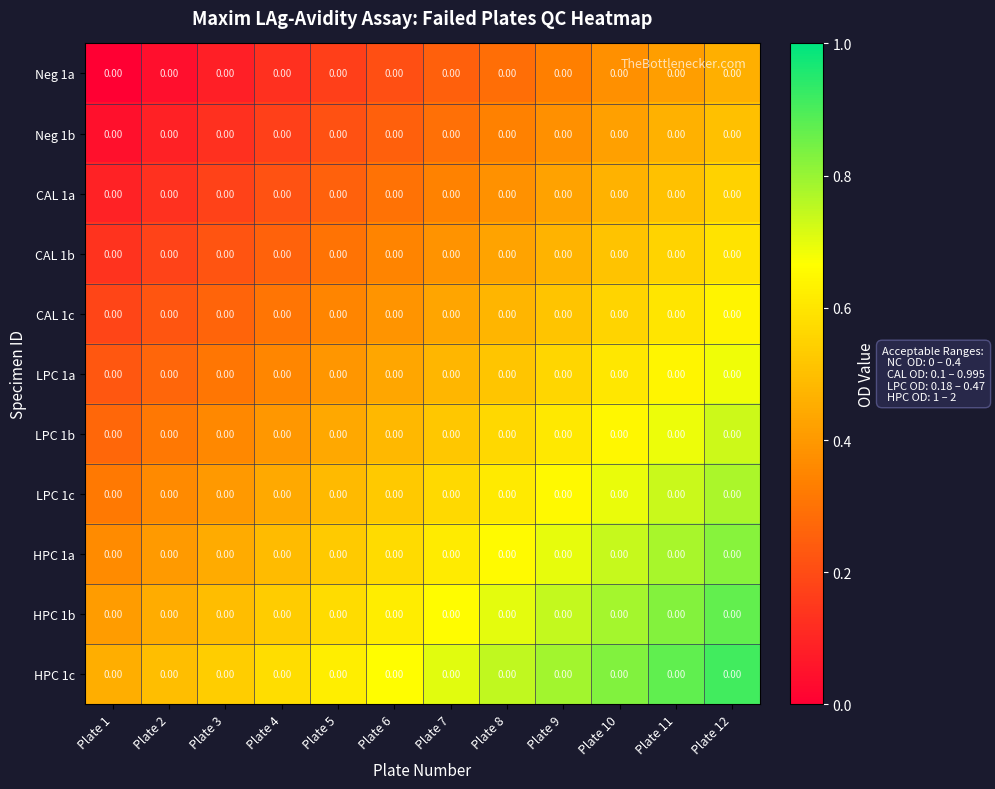

How many HPC 1a values are between 0 and 1?

12